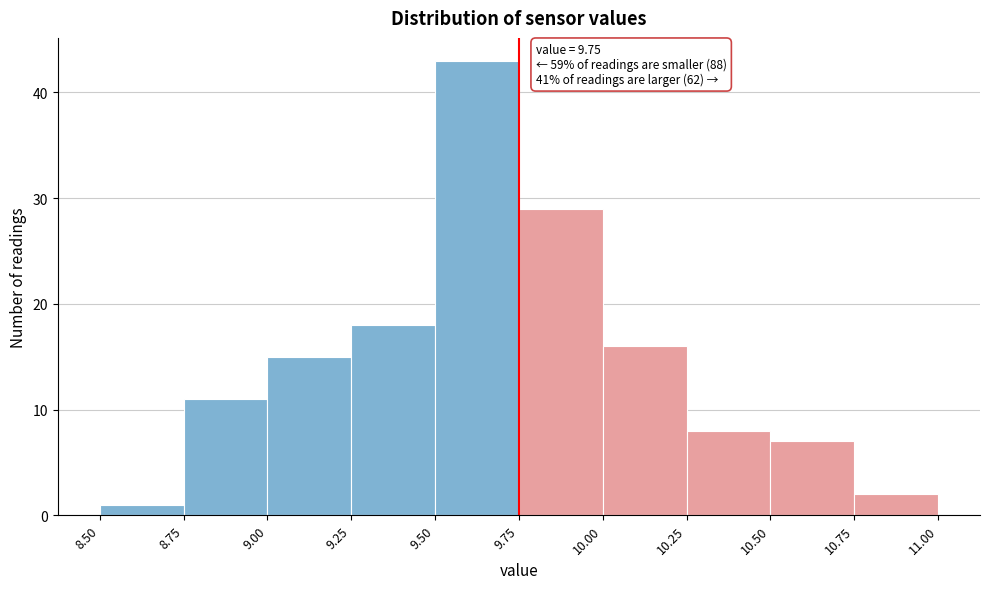

Which range on the x-axis has the tallest bar?

9.50 to 9.75